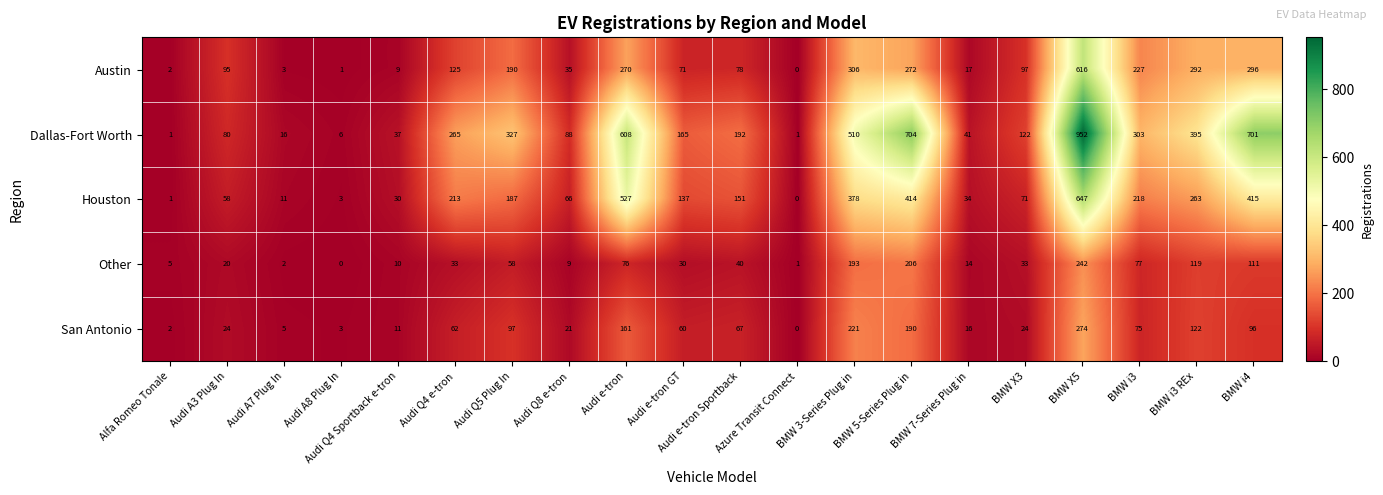

Which series has the widest spread of values?

Dallas-Fort Worth